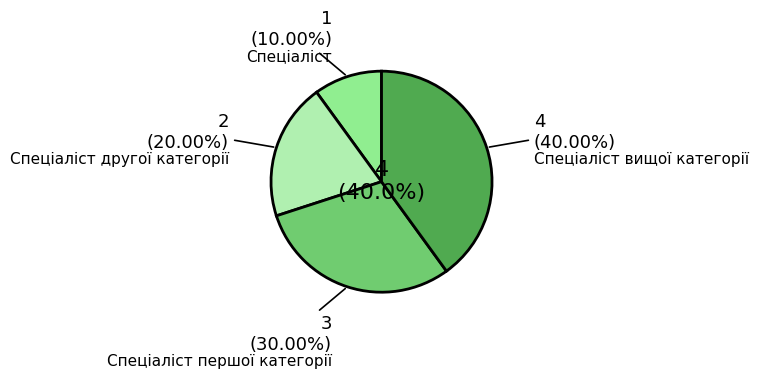

Is there a majority slice in this chart?

No